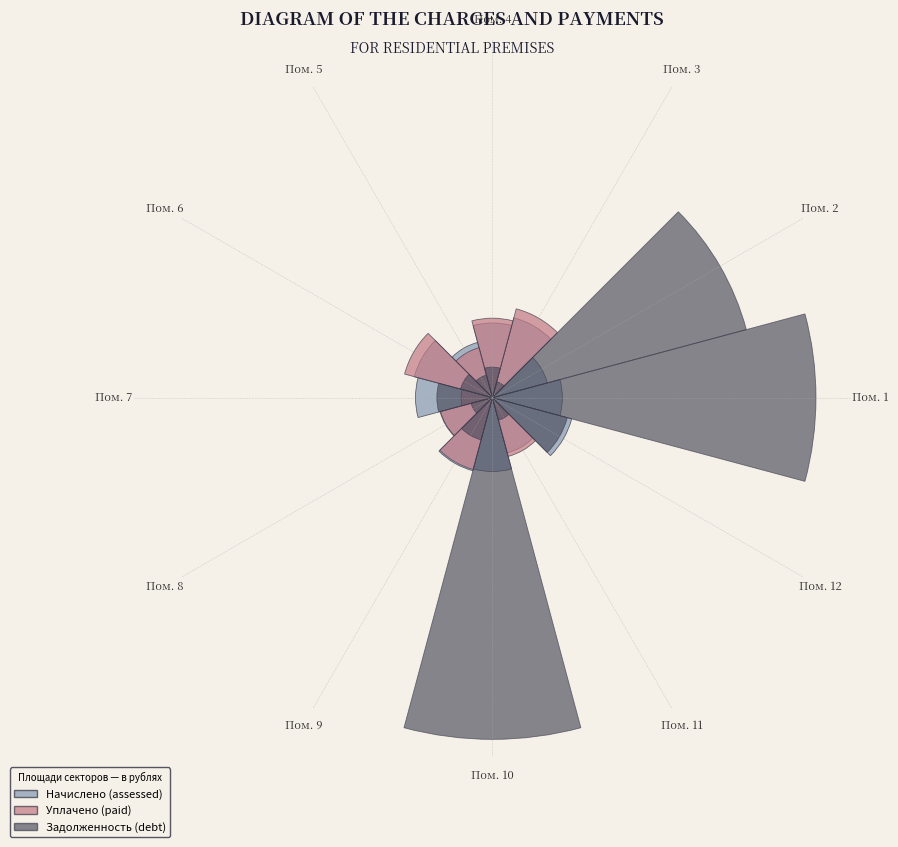

Which series changed the most between Пом. 1 and Пом. 3?

Задолженность